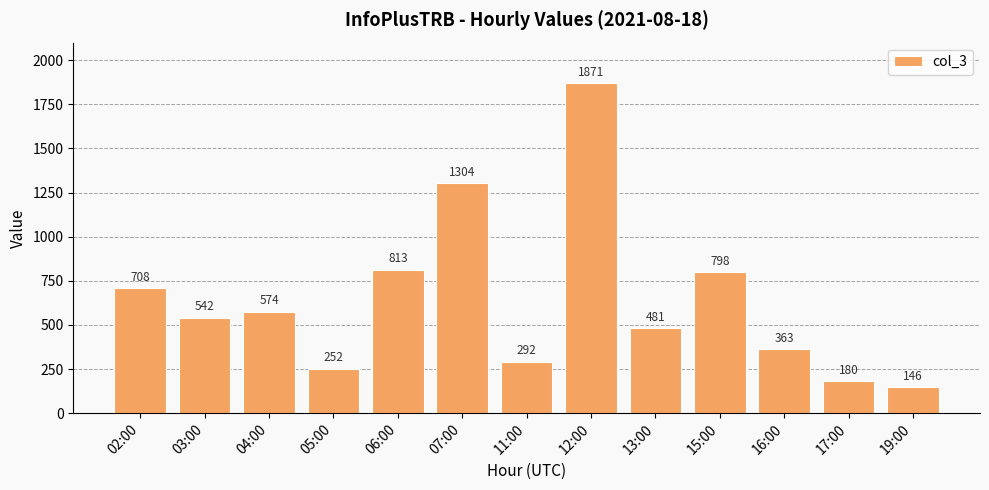

Reading left to right, transcribe all the data shown in this chart.

02:00=708	03:00=542	04:00=574	05:00=252	06:00=813	07:00=1304	11:00=292	12:00=1871	13:00=481	15:00=798	16:00=363	17:00=180	19:00=146